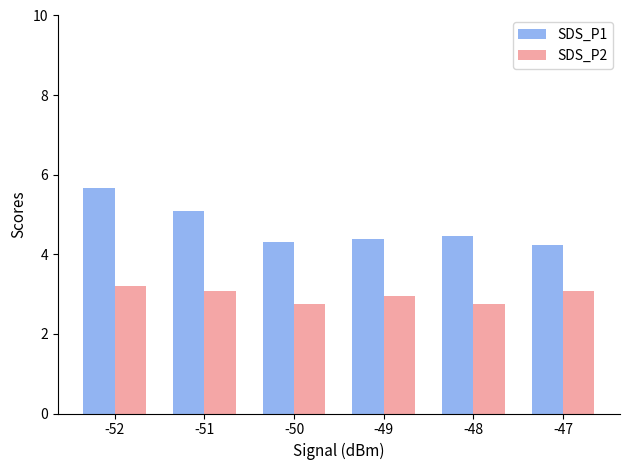

True or false: SDS_P2 has a value of 3.9 at -48.

False